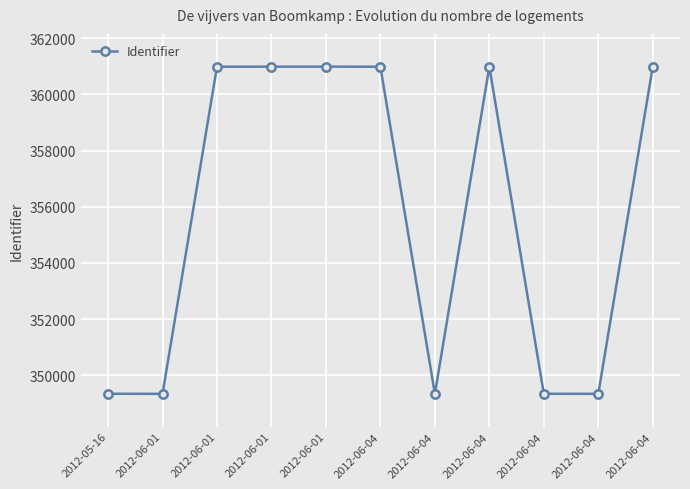

Reading left to right, extract all data points from this chart.

349345	349341	360985	360986	360987	360984	349343	360983	349344	349342	360988